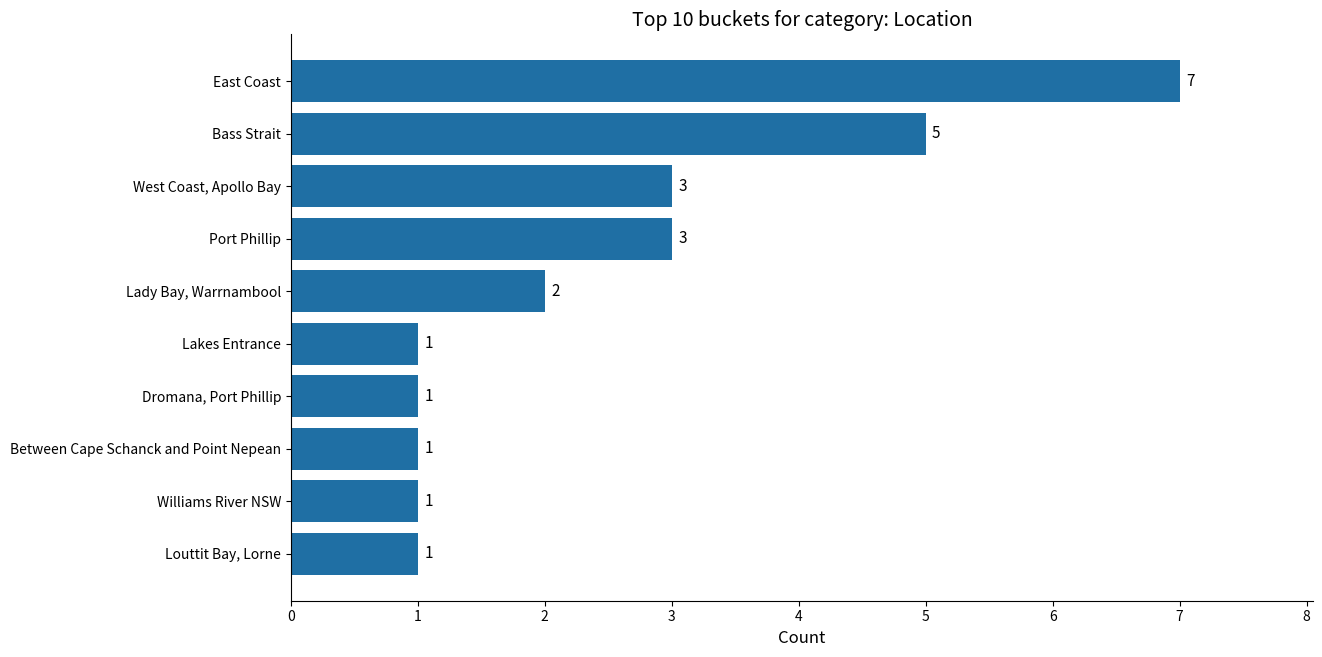

What is the change in value from Williams River NSW to East Coast?

+6